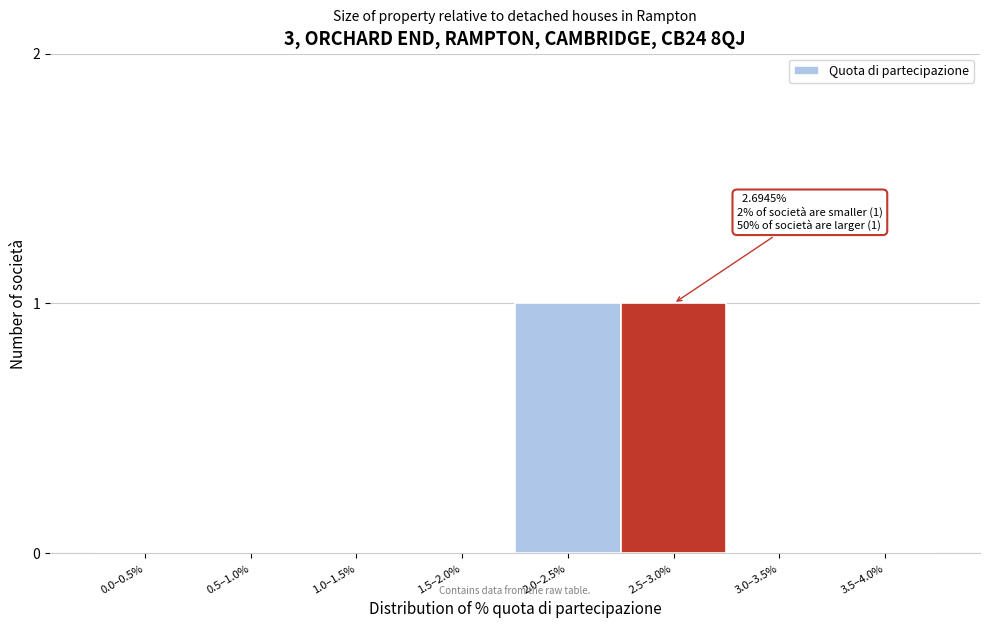

What is the change in value from 0.5–1.0% to 2.0–2.5%?

+1